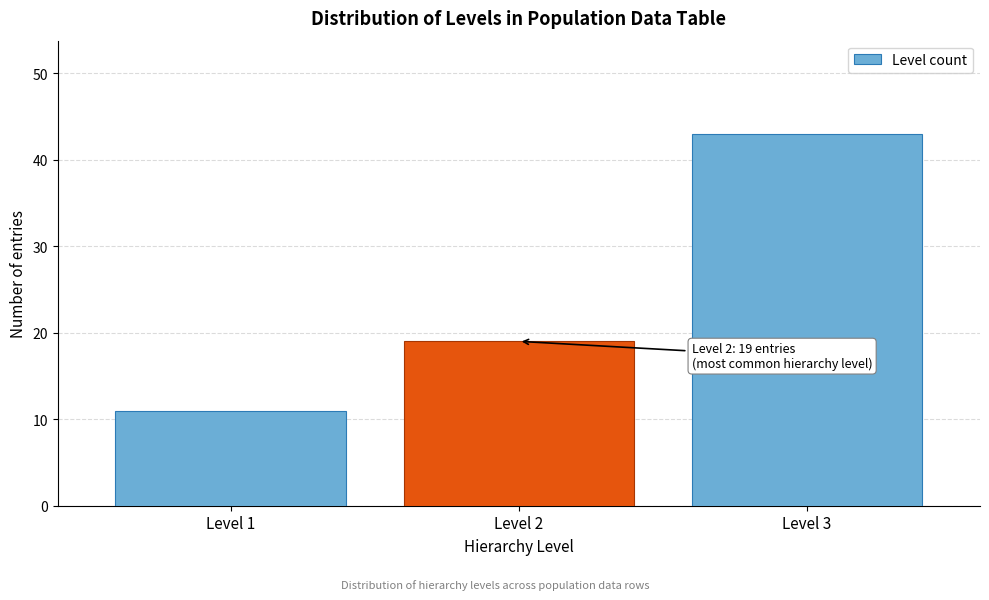

Reading right to left, extract all data points from this chart.

43	19	11